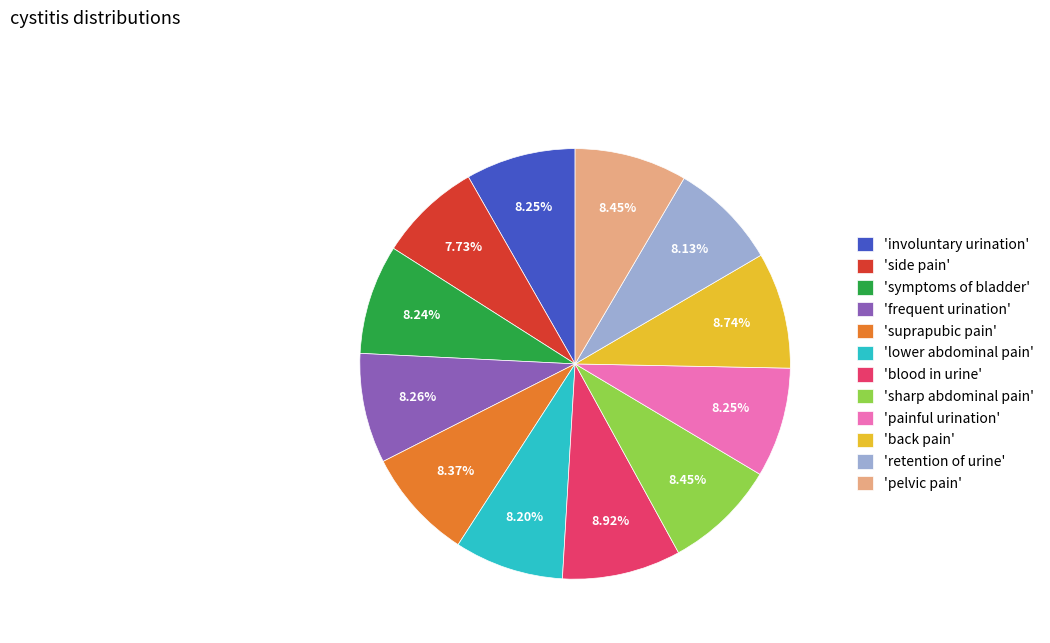

Do 'retention of urine' and 'side pain' together represent more than half of the pie?

No